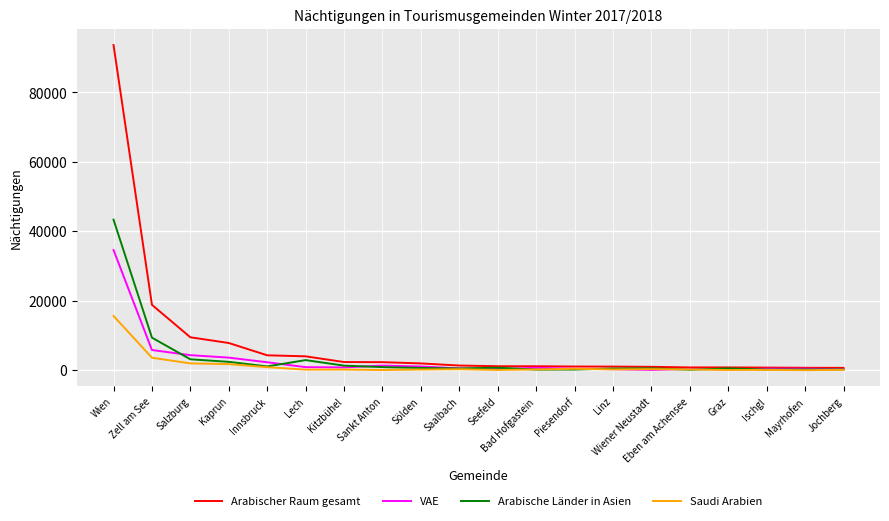

How many lines are shown in the chart?

4